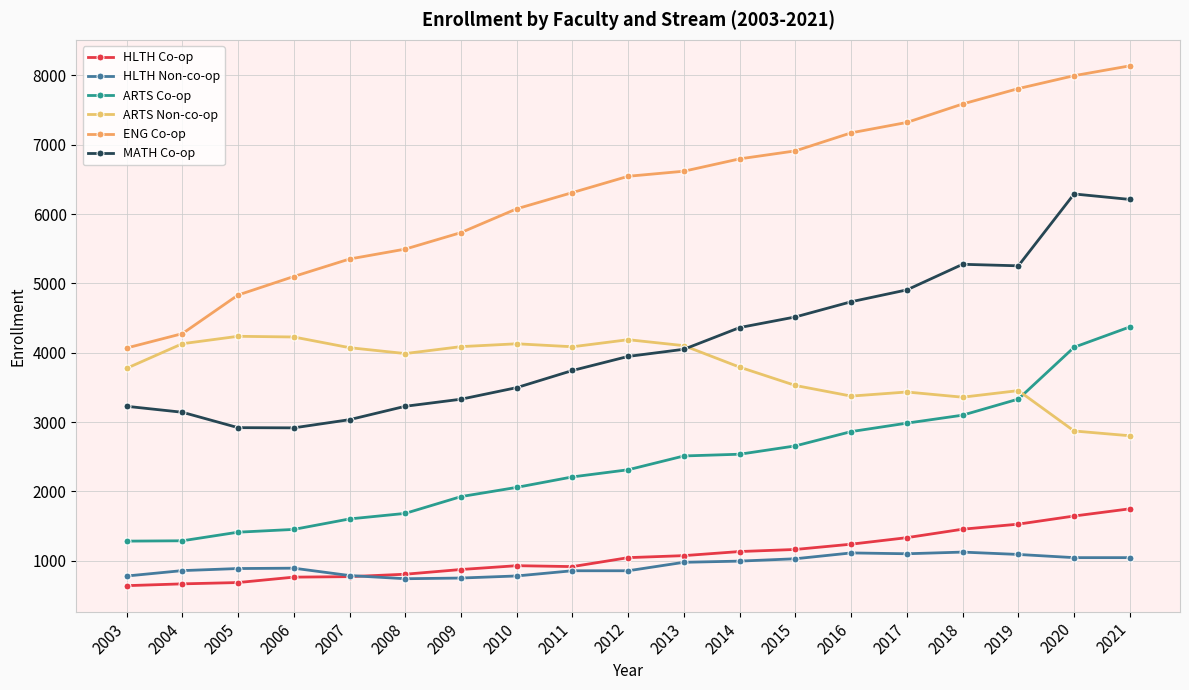

Is it true that MATH Co-op equals 6000 at 2010?

False